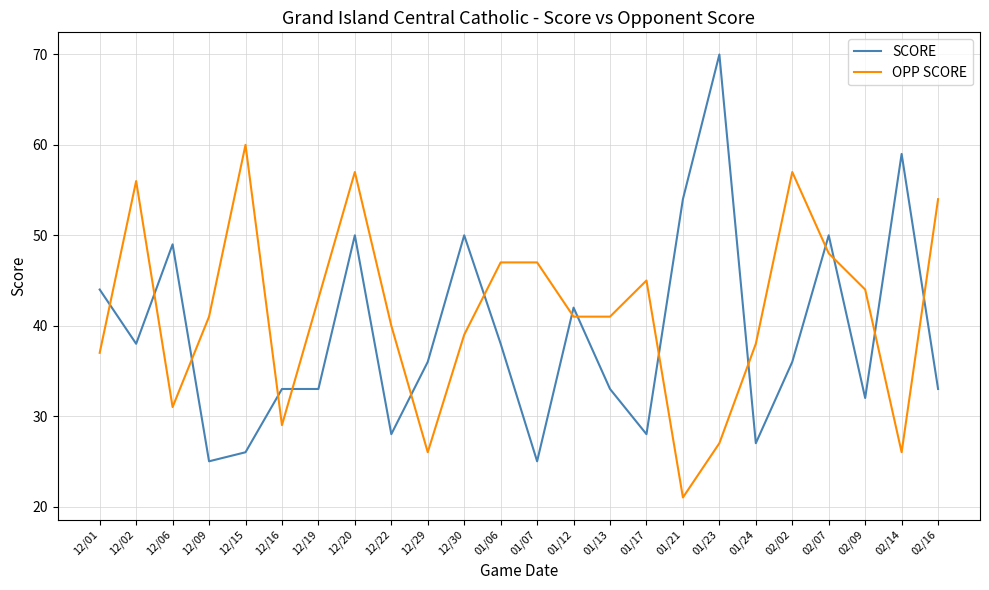

Which series changed the most between 12/09 and 01/13?

SCORE